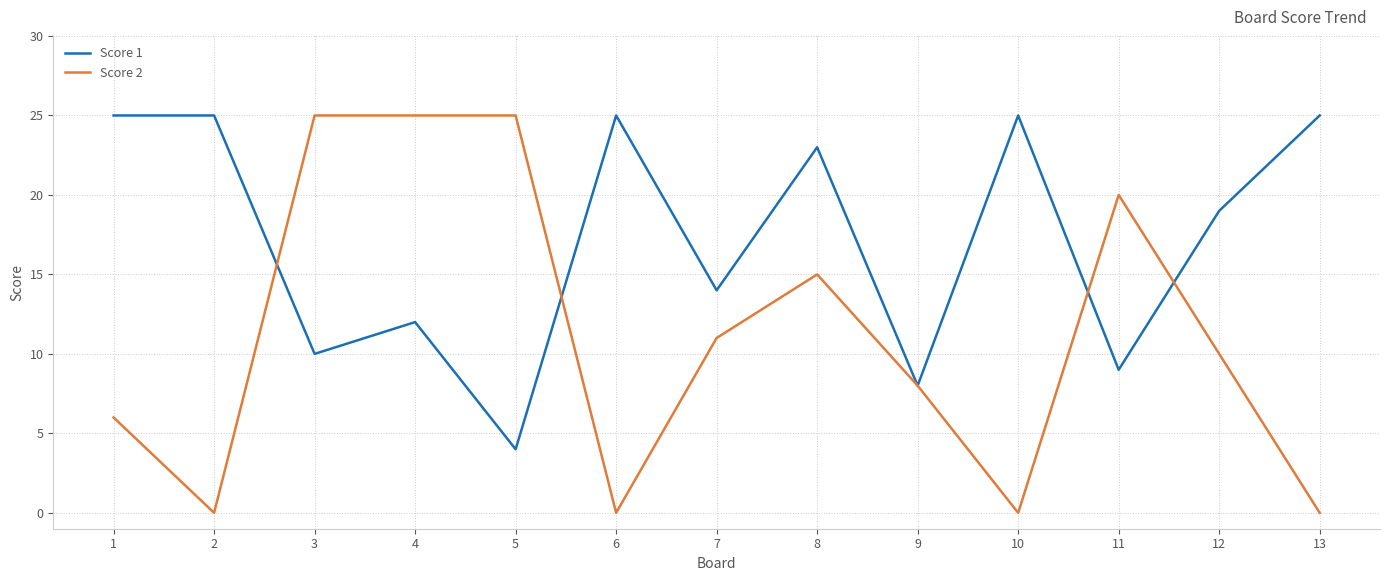

After their last crossing, which series has the higher values: Score 2 or Score 1?

Score 1